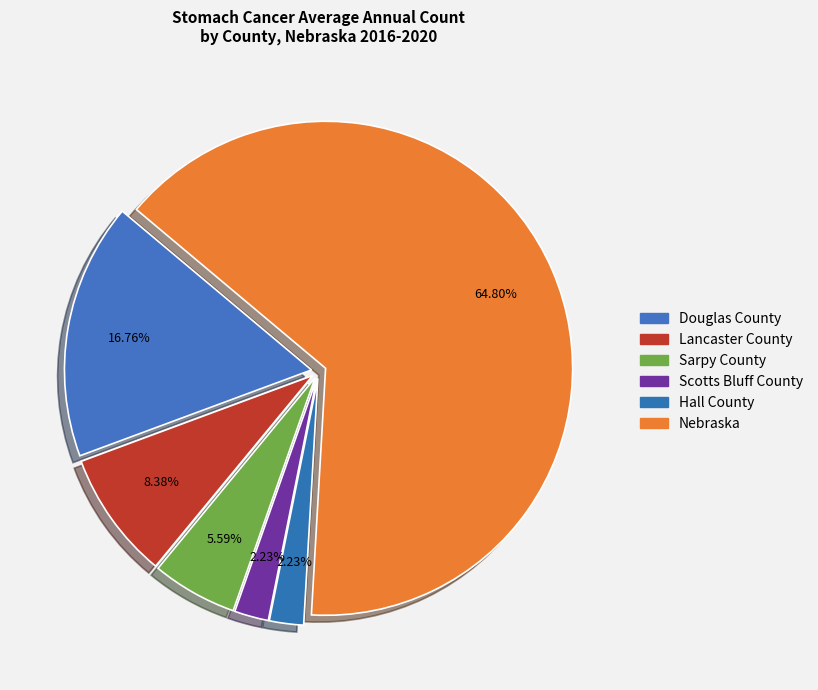

How much of the chart is everything except Lancaster County?

91.6%